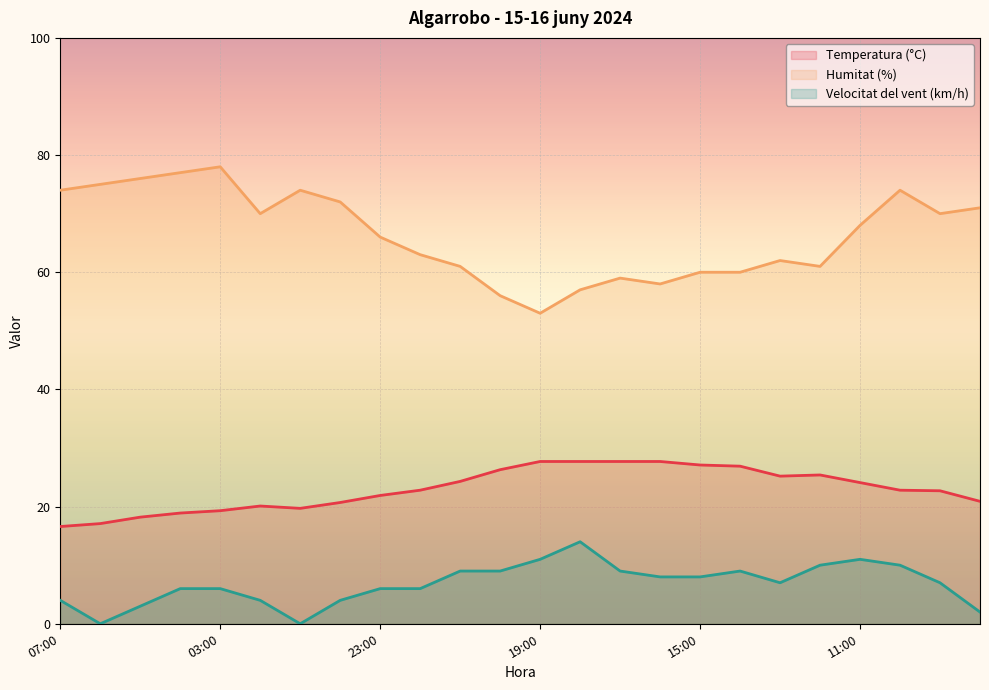

How many values in the Humitat (%) series exceed 68?

11